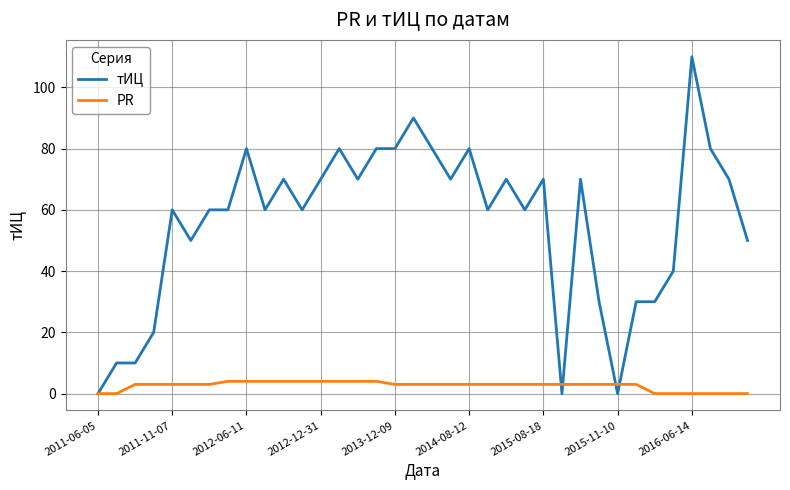

What is the maximum value for PR?

4